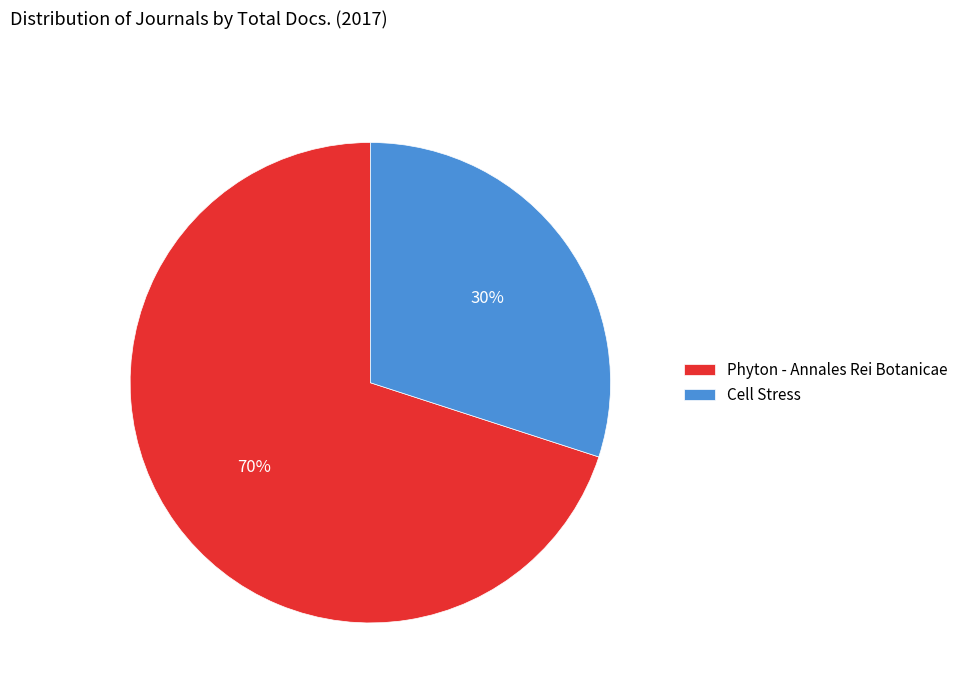

Combined, do Cell Stress and Phyton - Annales Rei Botanicae account for over 50%?

Yes